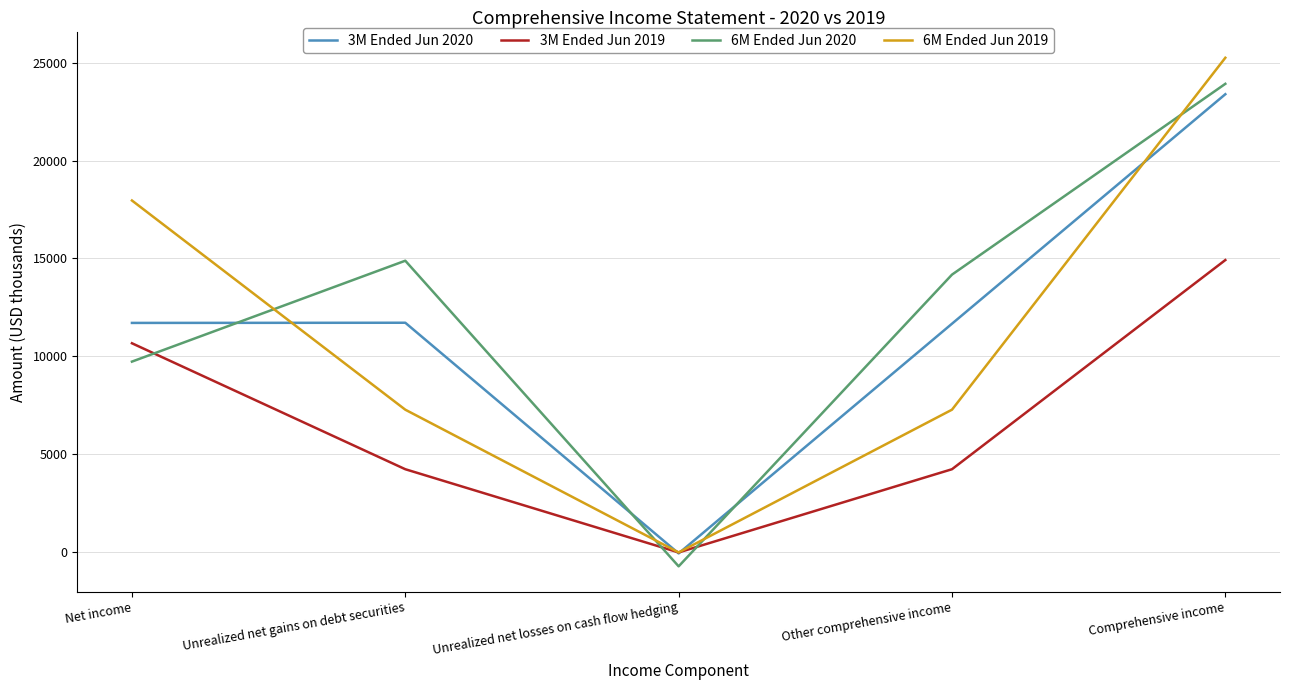

What is the lowest value of the 6M Ended Jun 2020 series?

-710